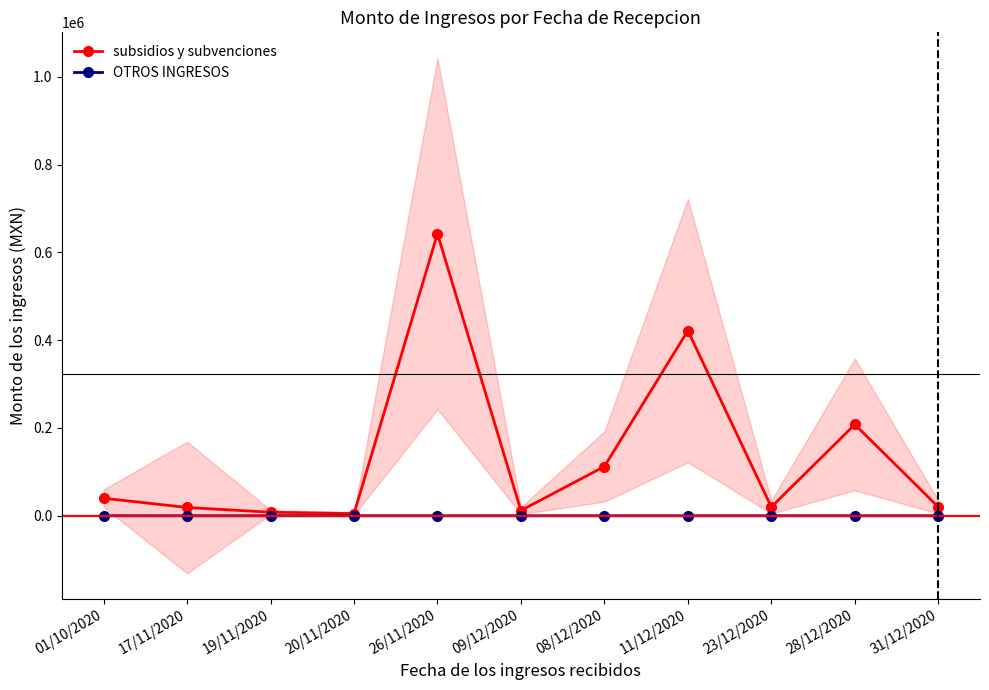

What is the value of the OTROS INGRESOS point at the 9th from the left?

4.0